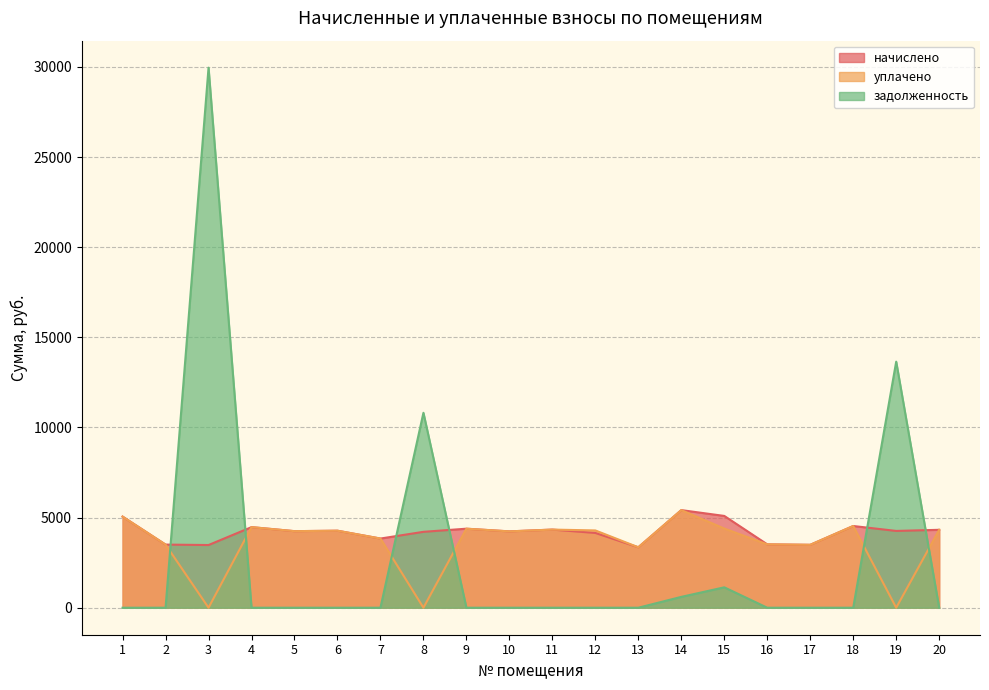

The value of уплачено at 18 is 4533.3. True or false?

True